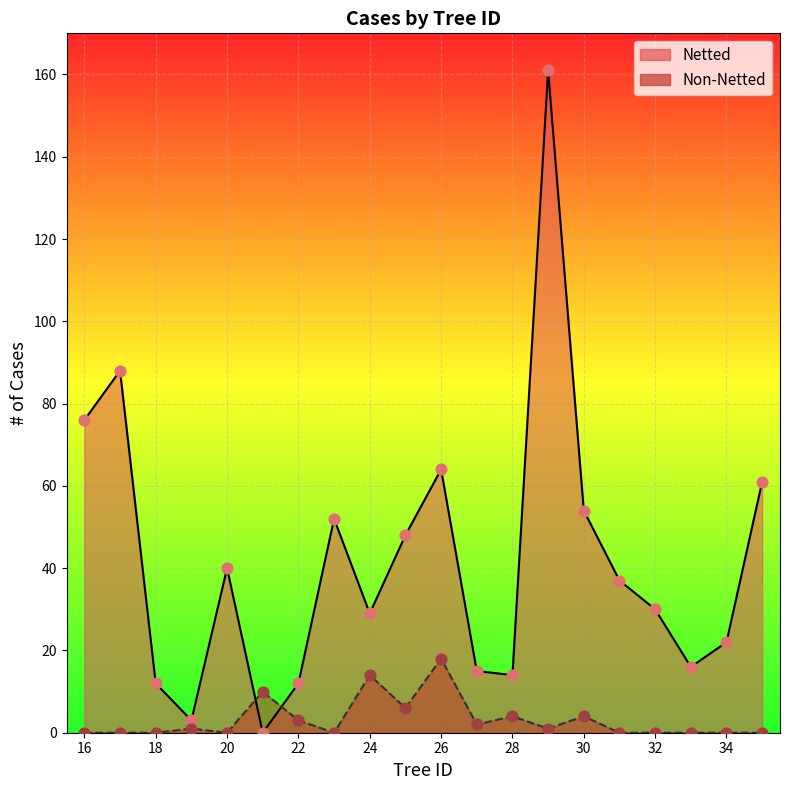

Which series has the largest total across all categories?

Netted